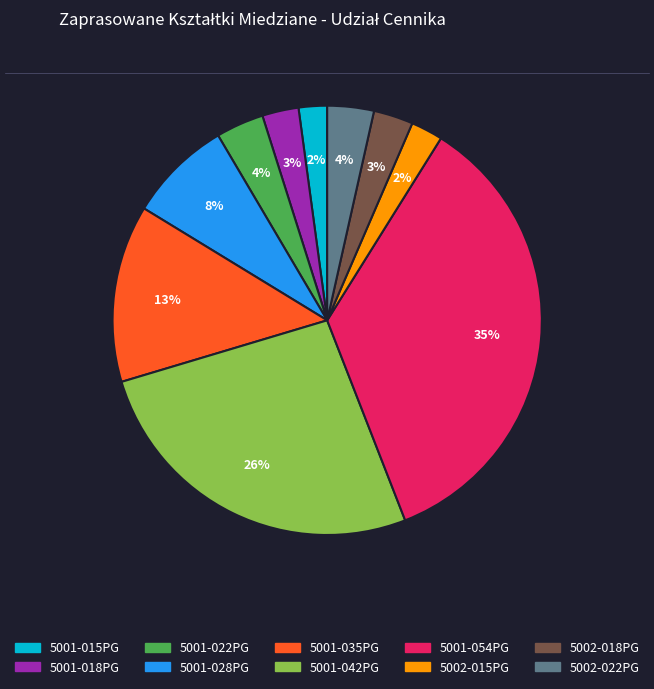

True or false: 5001-028PG accounts for 1% of the total.

False